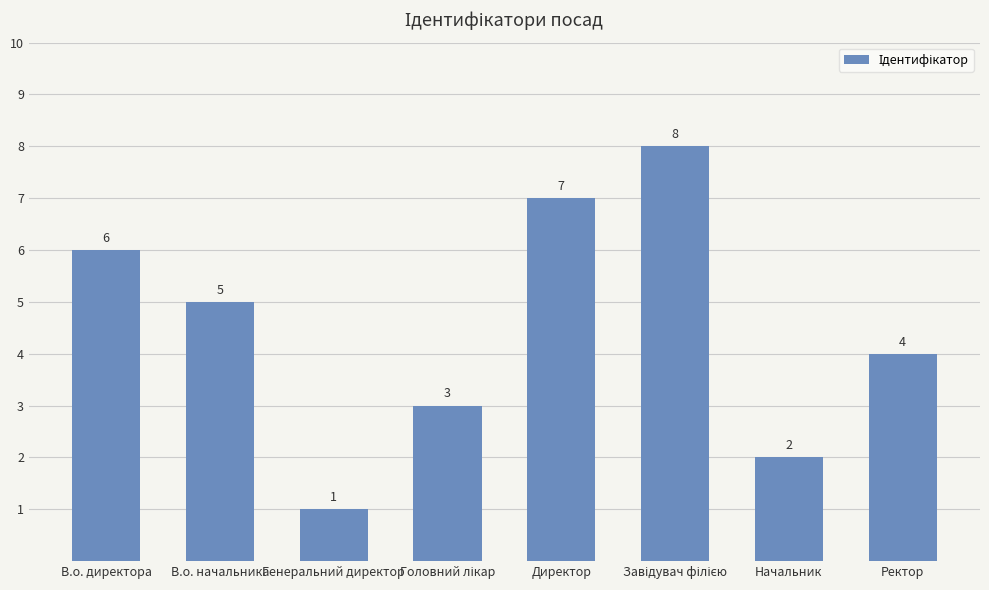

How many distinct data groups are displayed?

1